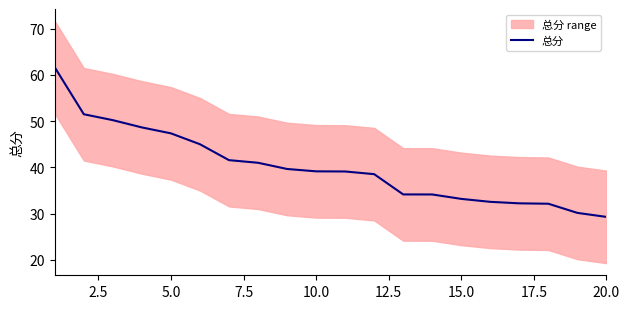

What is the lowest value of the 总分 series?

29.3